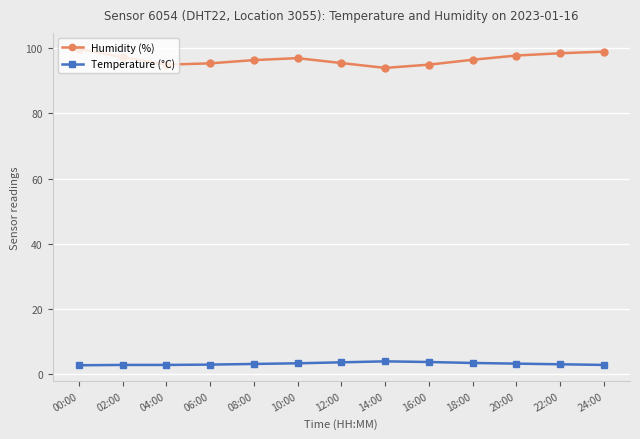

What is the difference between the highest and lowest values at 18:00?

93.2